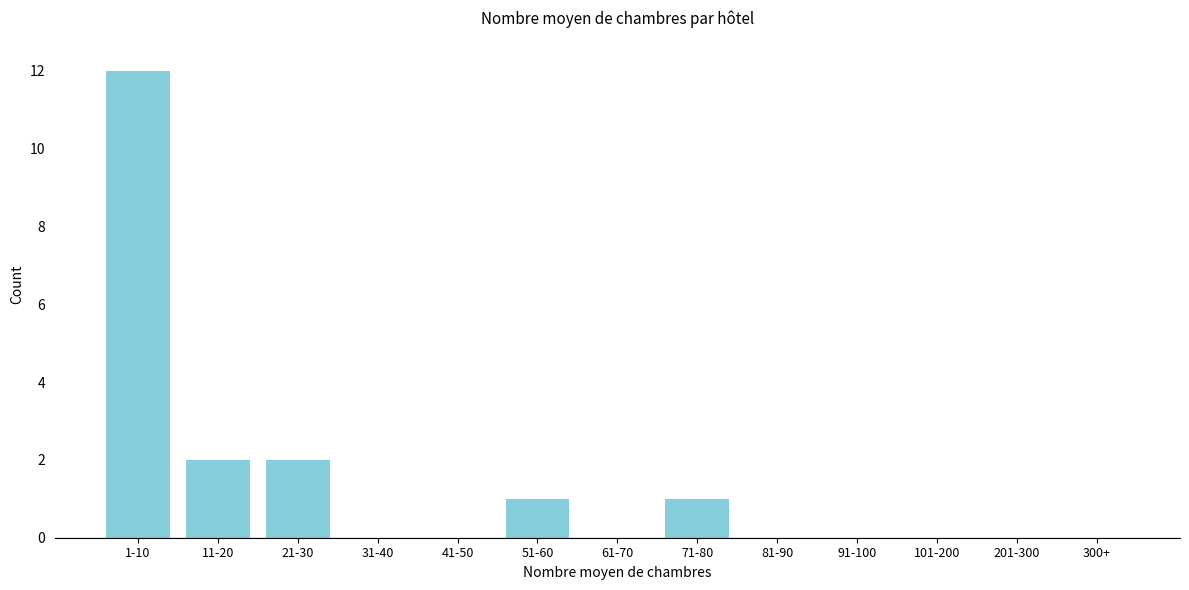

Reading right to left, list all the values displayed in this chart.

300+=0	201-300=0	101-200=0	91-100=0	81-90=0	71-80=1	61-70=0	51-60=1	41-50=0	31-40=0	21-30=2	11-20=2	1-10=12